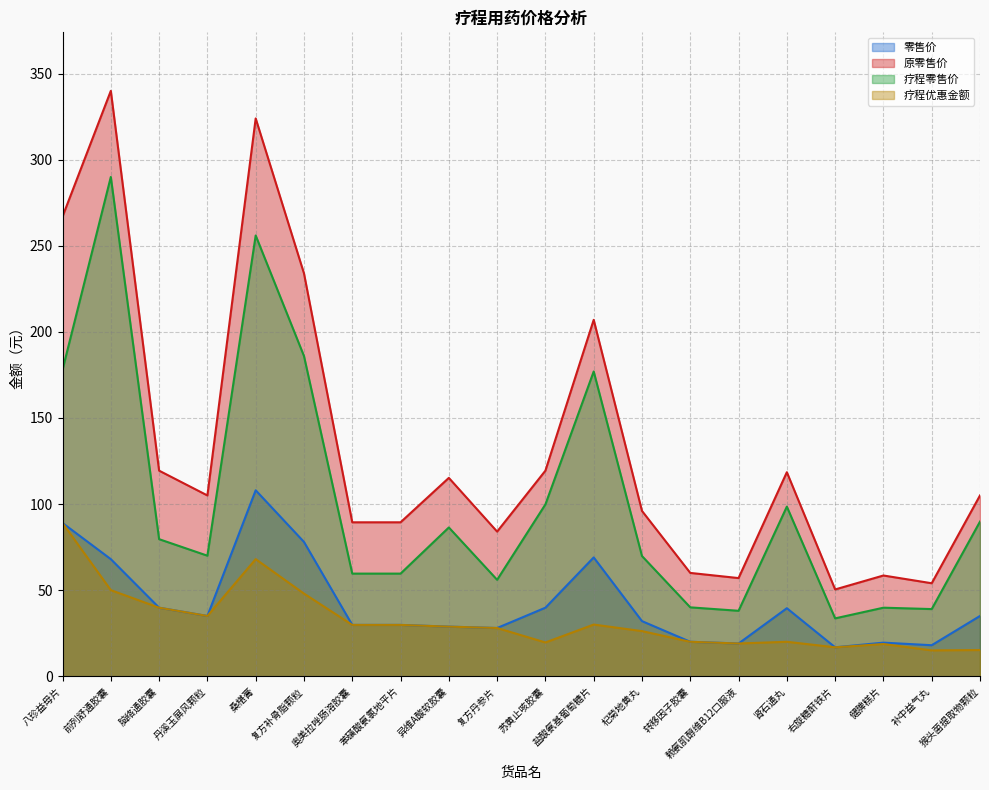

Which series changed the most between 右旋糖酐铁片 and 猴头菌提取物颗粒?

疗程零售价